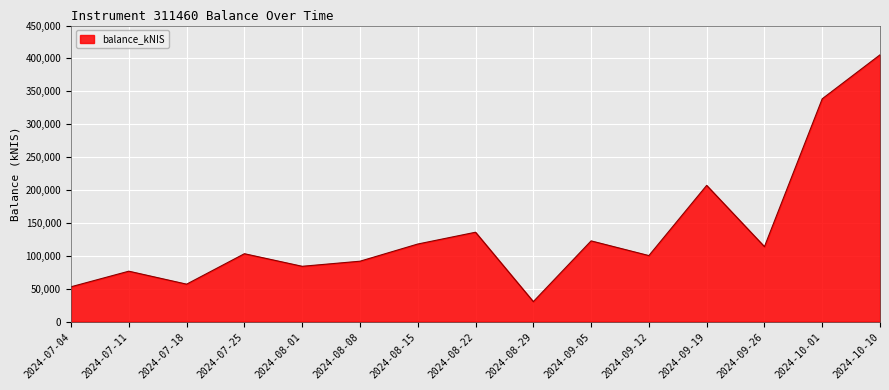

What is the minimum value shown in the chart?

30454.0